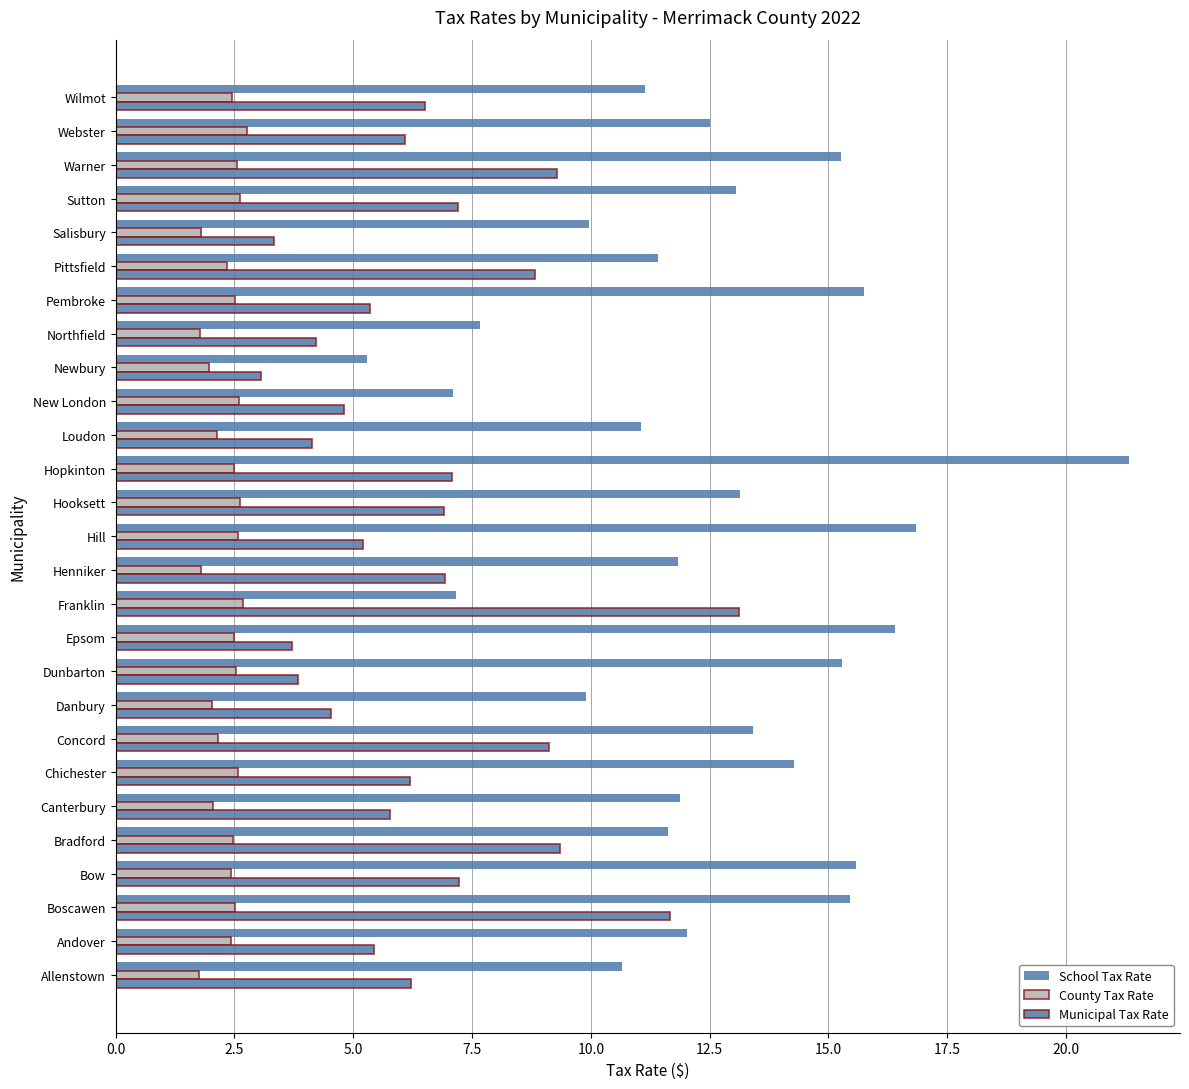

What is the lowest value of the County Tax Rate series?

1.8